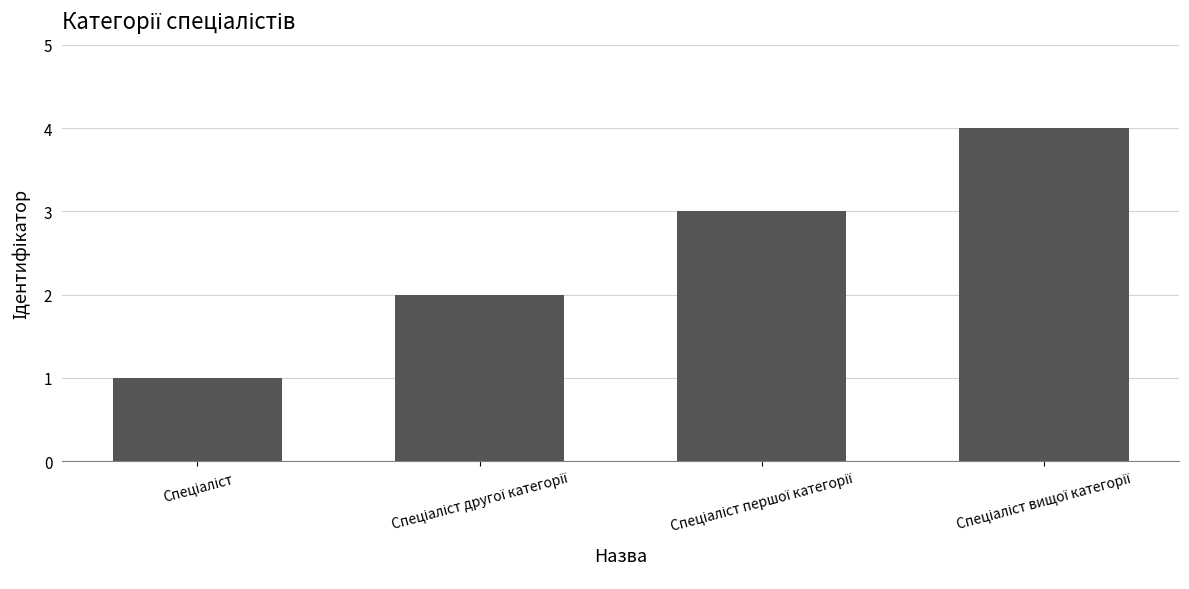

What is the maximum value shown in the chart?

4